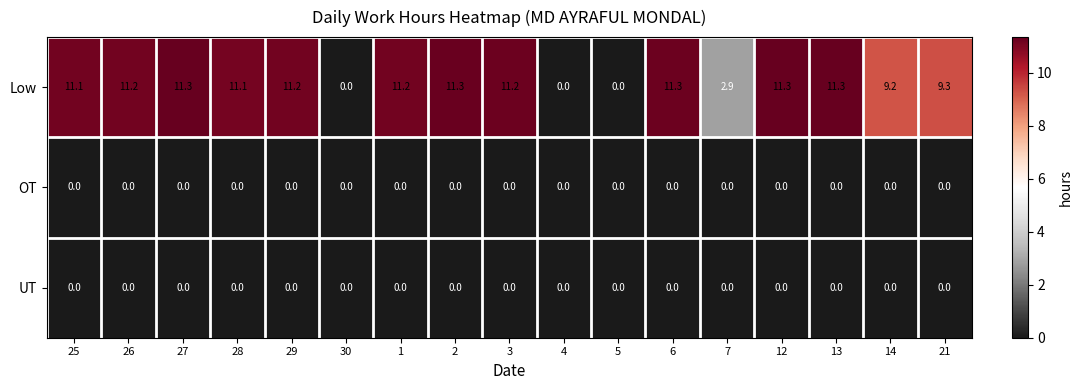

What is the difference between the maximum and second lowest values in the Low series?

11.3